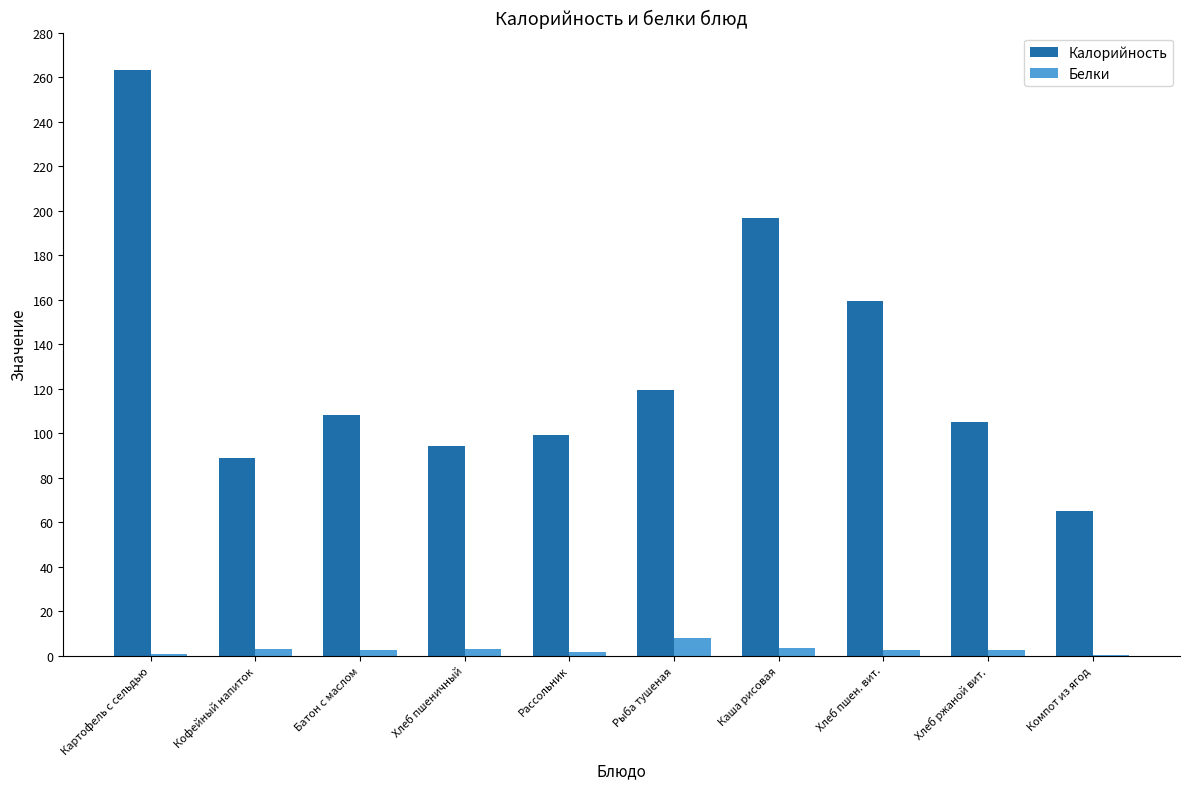

The value of Калорийность at Рассольник is 99.0. True or false?

True